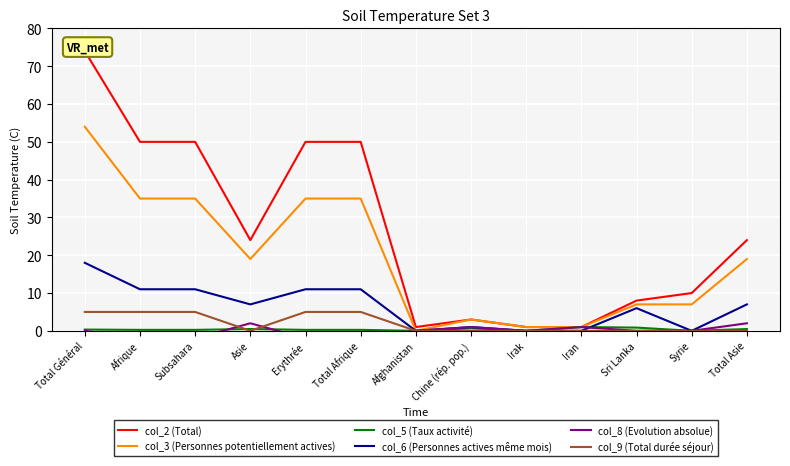

True or false: col_5 (Taux activité) and col_8 (Evolution absolue) cross at least once.

True